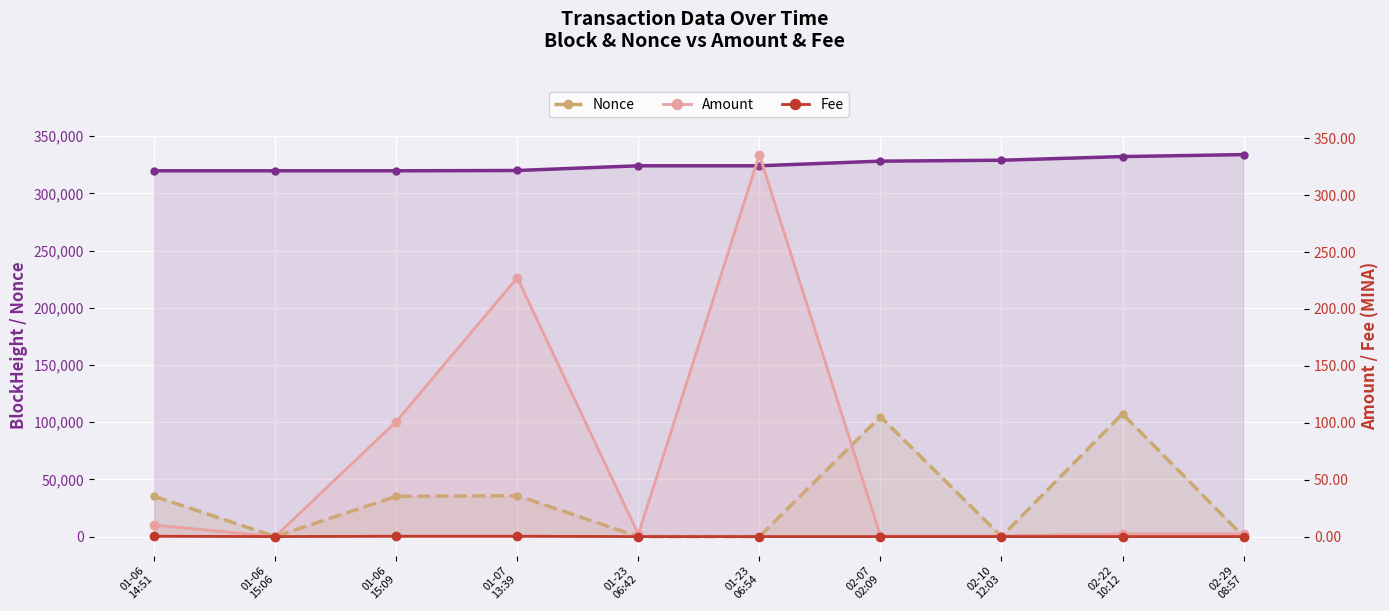

At 02-29
08:57, list the series in order from smallest to largest.

Fee, Amount, Nonce, BlockHeight